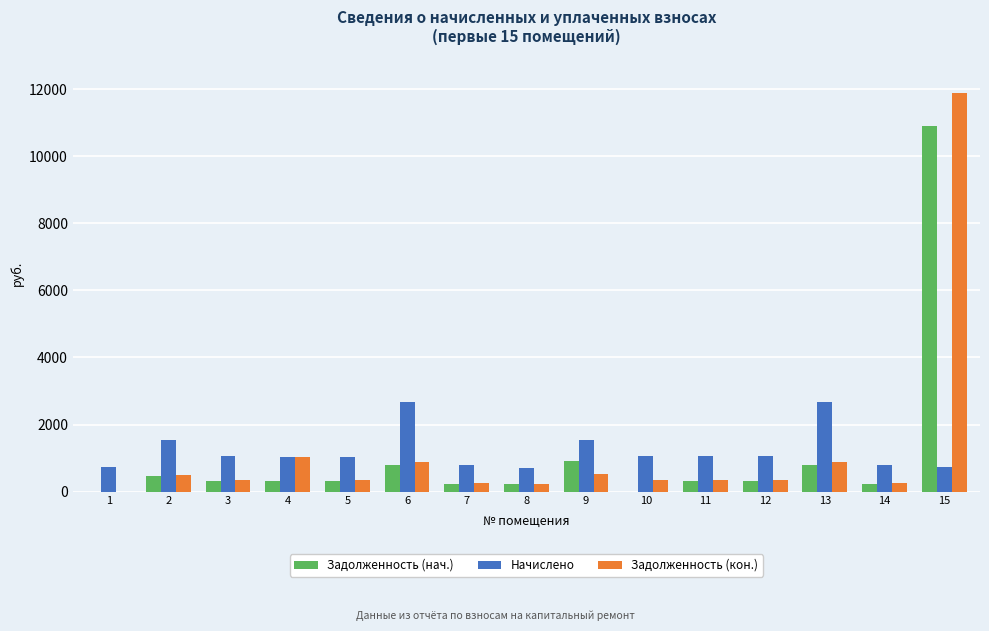

What is the sum of the Начислено values at 3 and 11?

2113.4